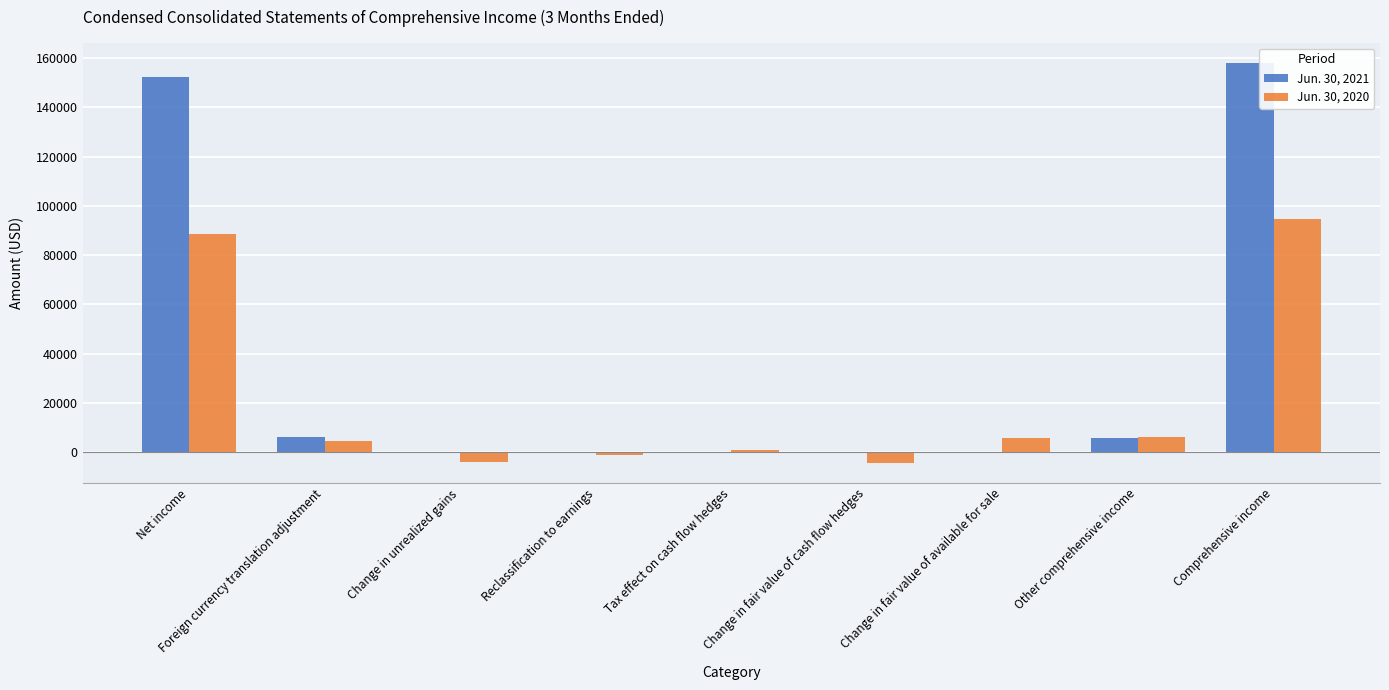

Is it true that Jun. 30, 2021 equals 0 at Tax effect on cash flow hedges?

True